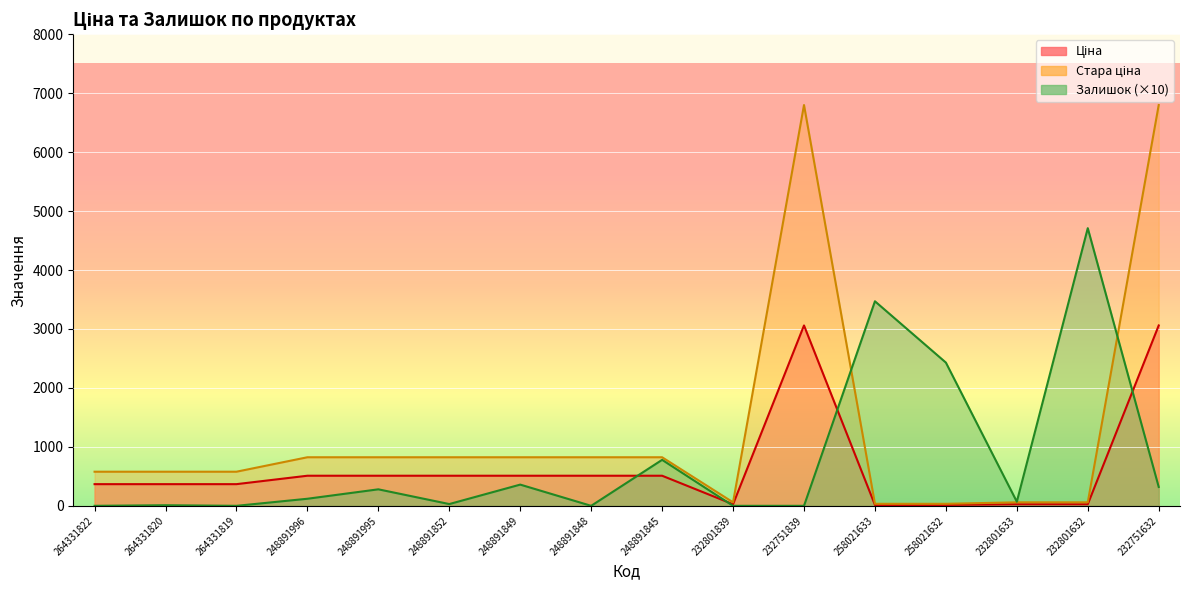

How many data points in Залишок are above 120?

7